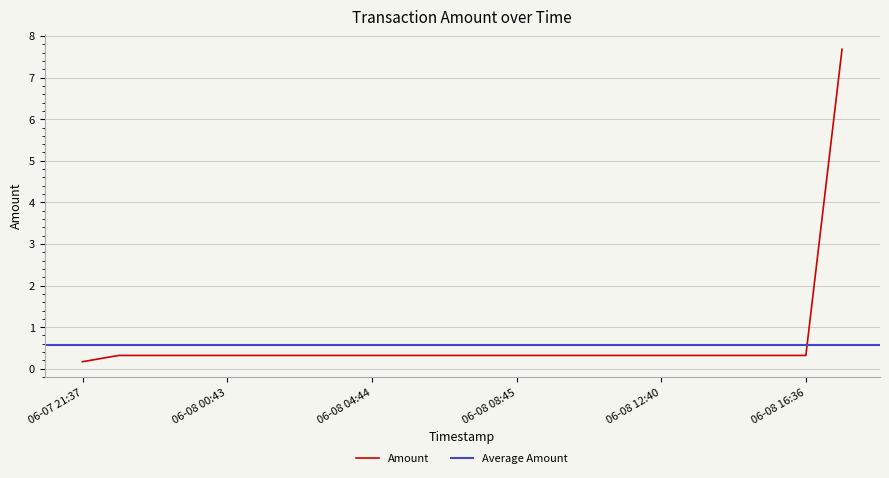

True or false: the data shows 0.1 at 06-08 04:44.

False